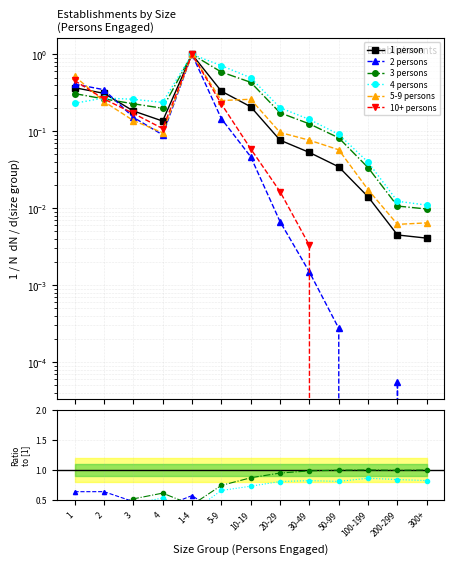

What is the value of the 3 persons point at the 4th from the left?

0.6